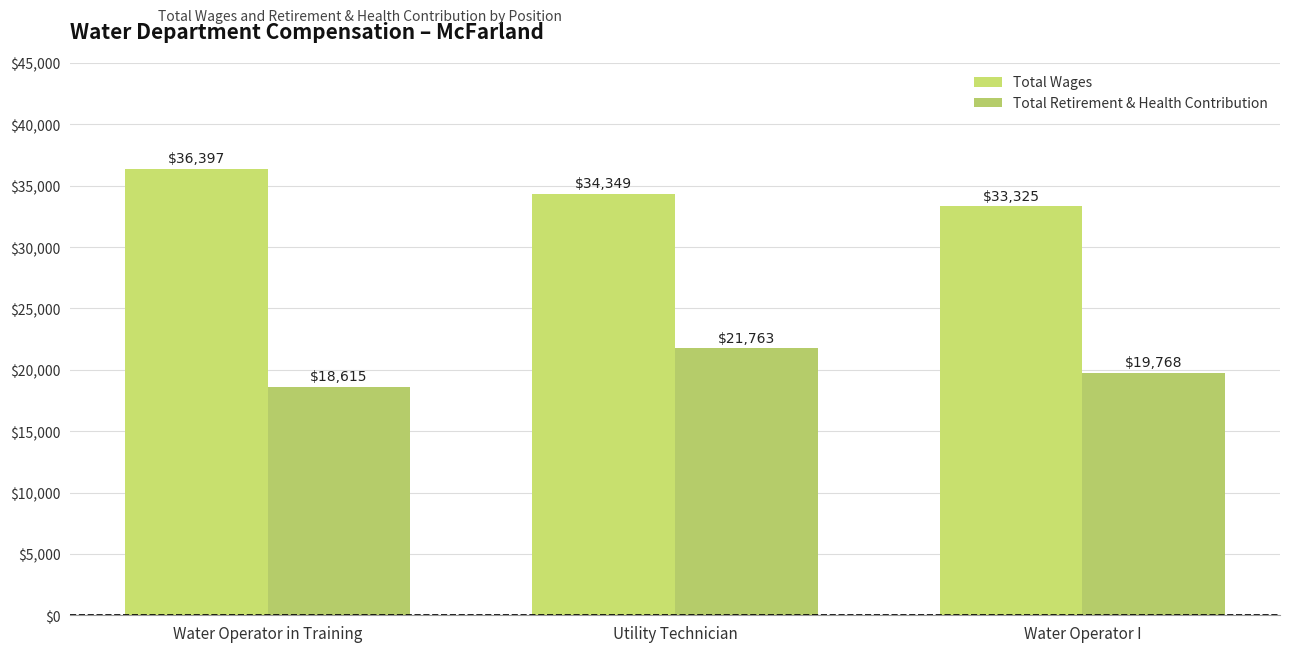

What is the sum of the Total Wages values at Water Operator in Training and Utility Technician?

70746